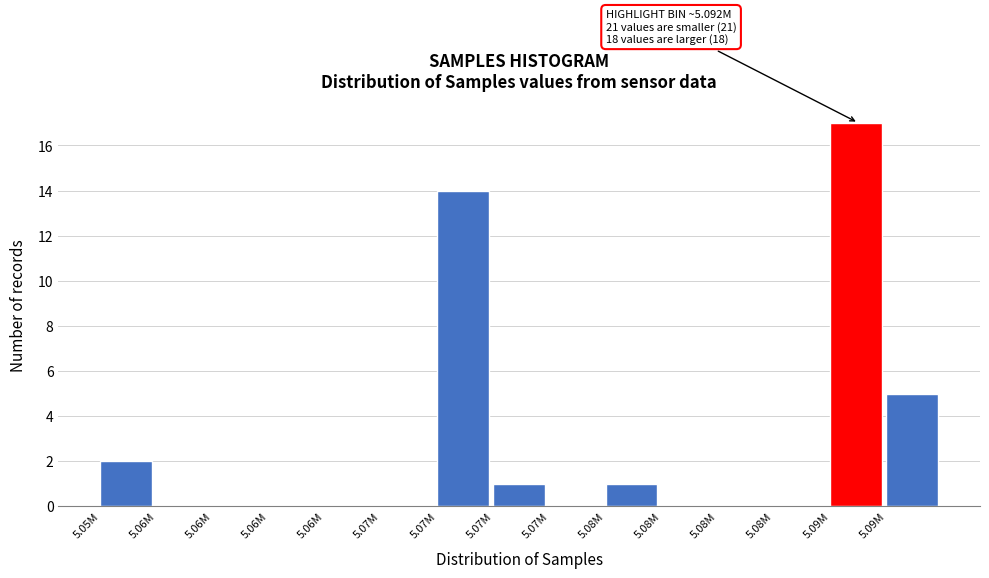

How many data points does each series have?

15